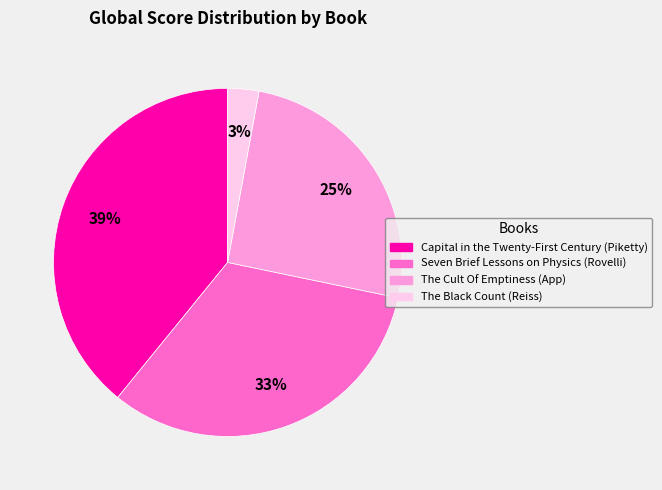

Is it true that The Cult Of Emptiness (App) is 35% of the pie?

False